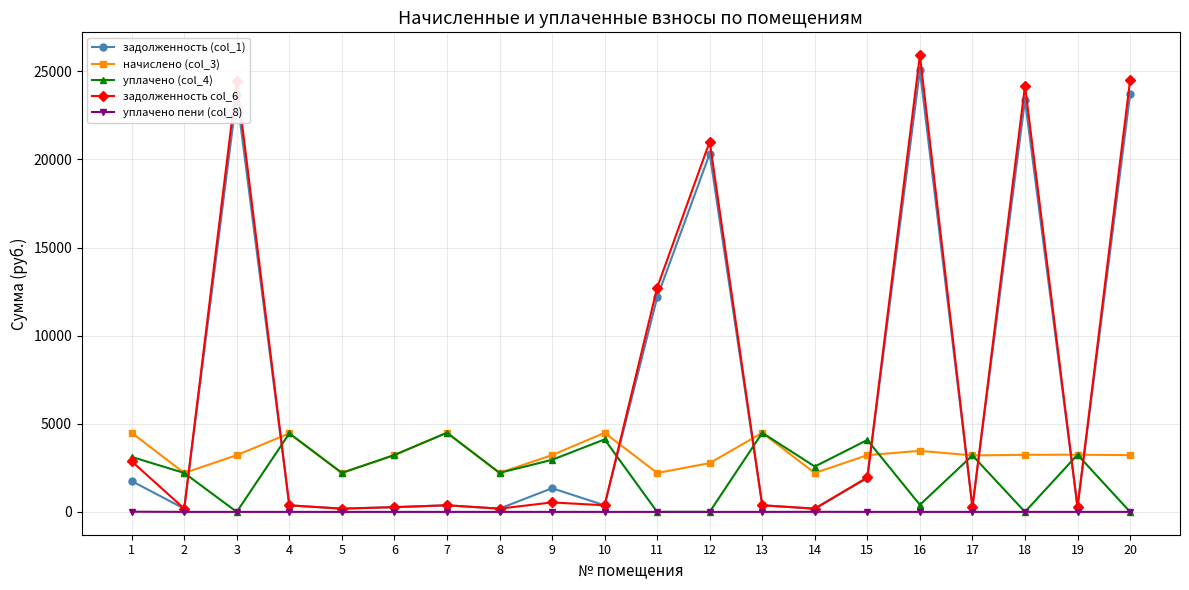

Read the уплачено (col_4) value at 16.

400.0